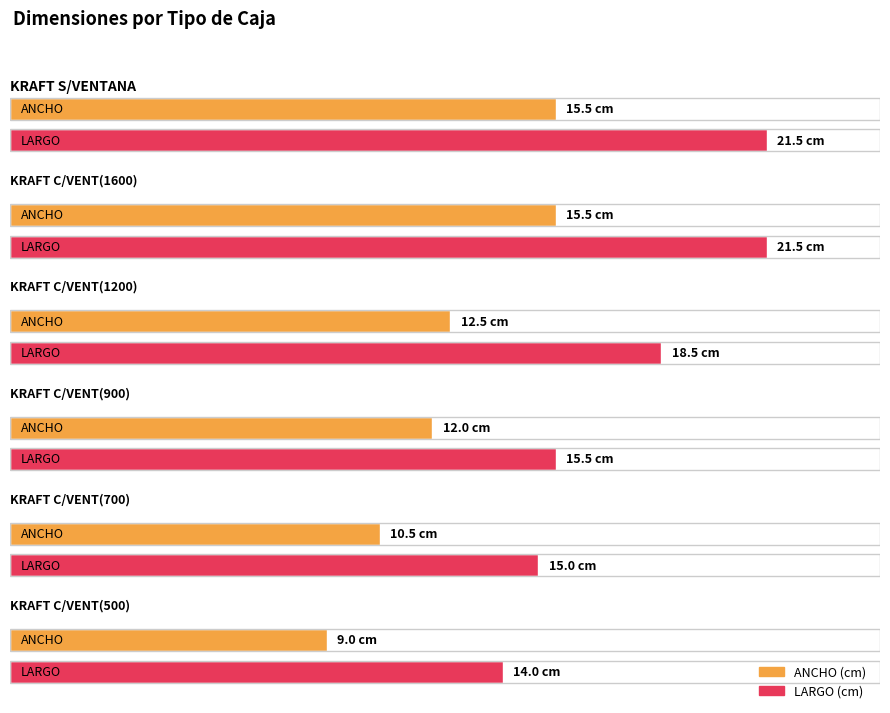

At which category is the sum across all series the highest?

CAJA KRAFT SIN VENTANA